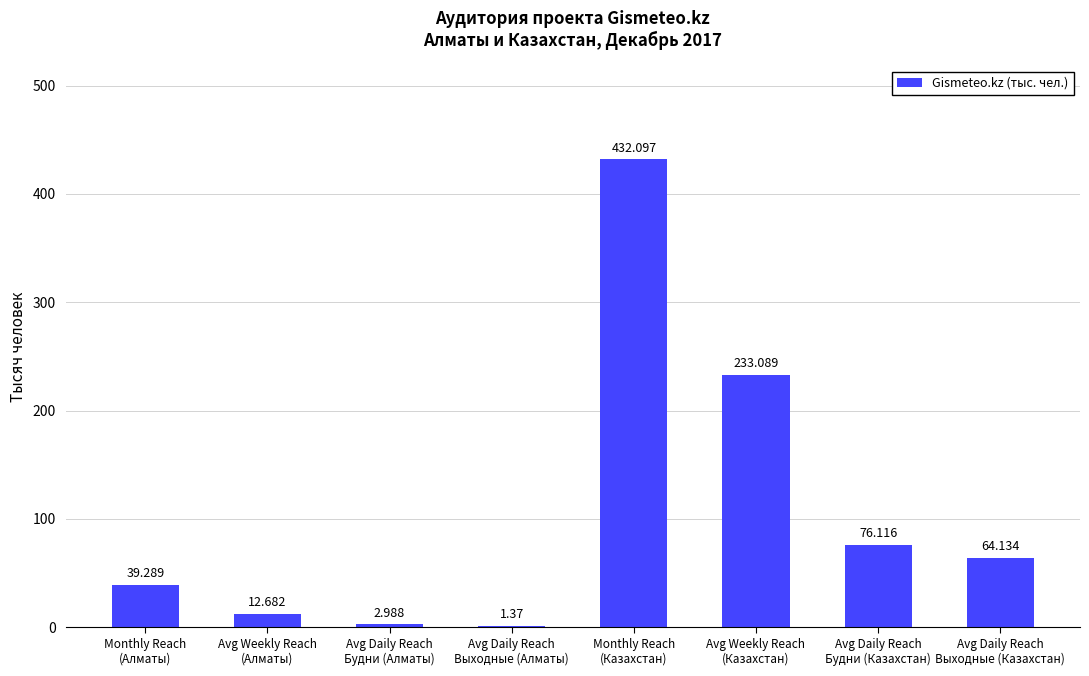

Are the bars horizontal?

No